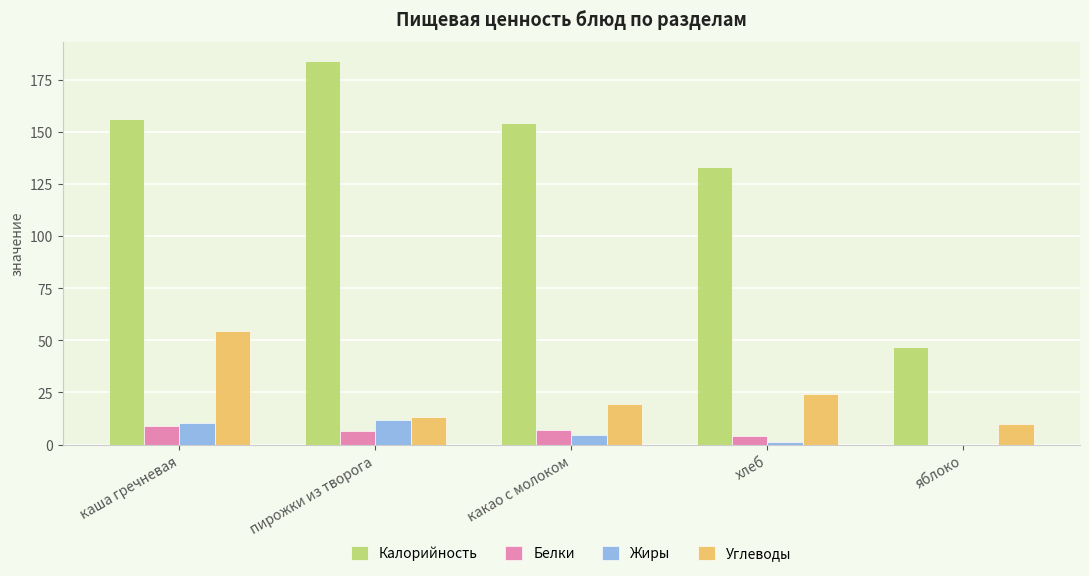

True or false: Жиры has a value of 10.4 at каша гречневая.

True